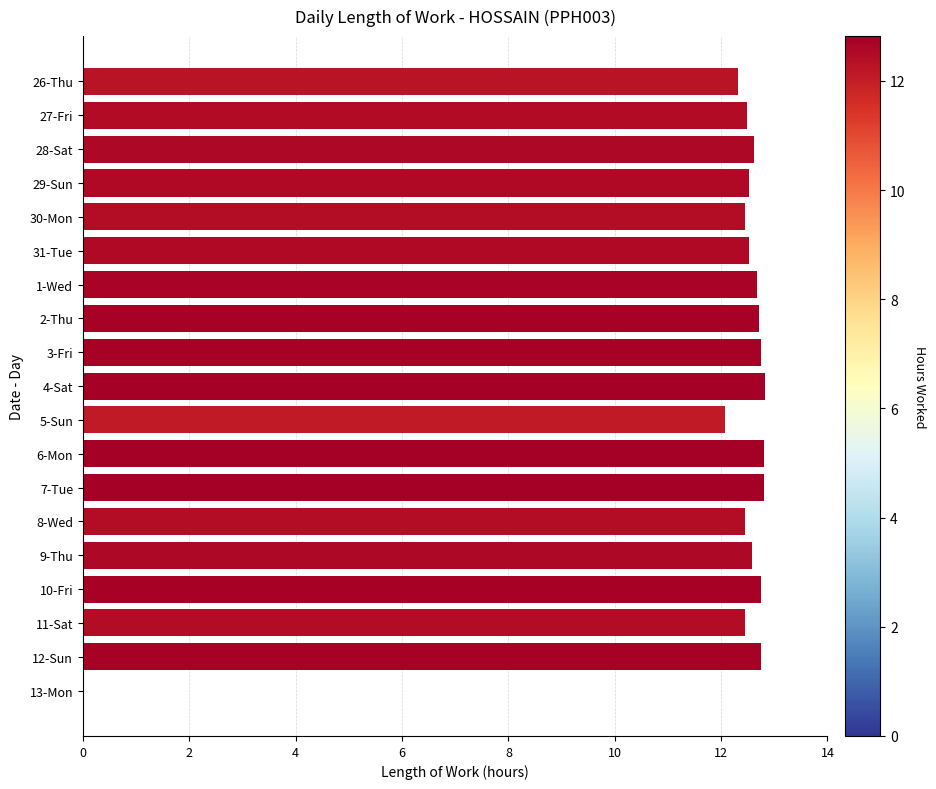

What is the sum of the values at 3-Fri and 5-Sun?

24.8